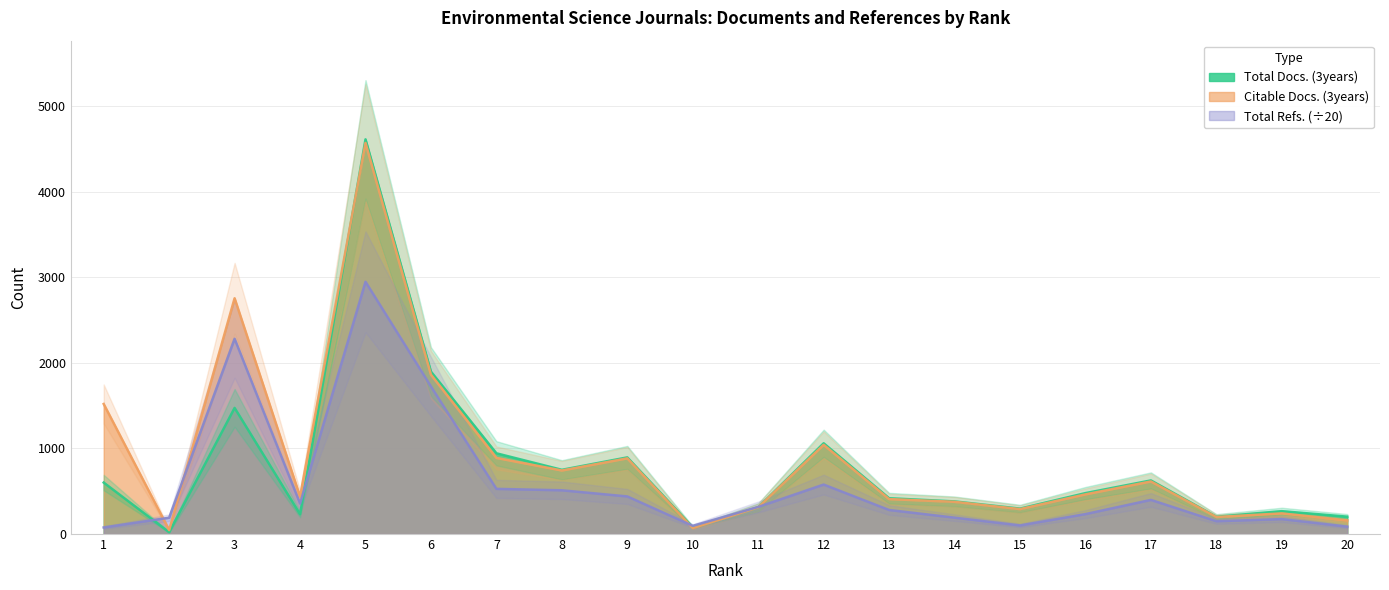

What is the difference between the Total Refs. values at 10 and 2?

94.9